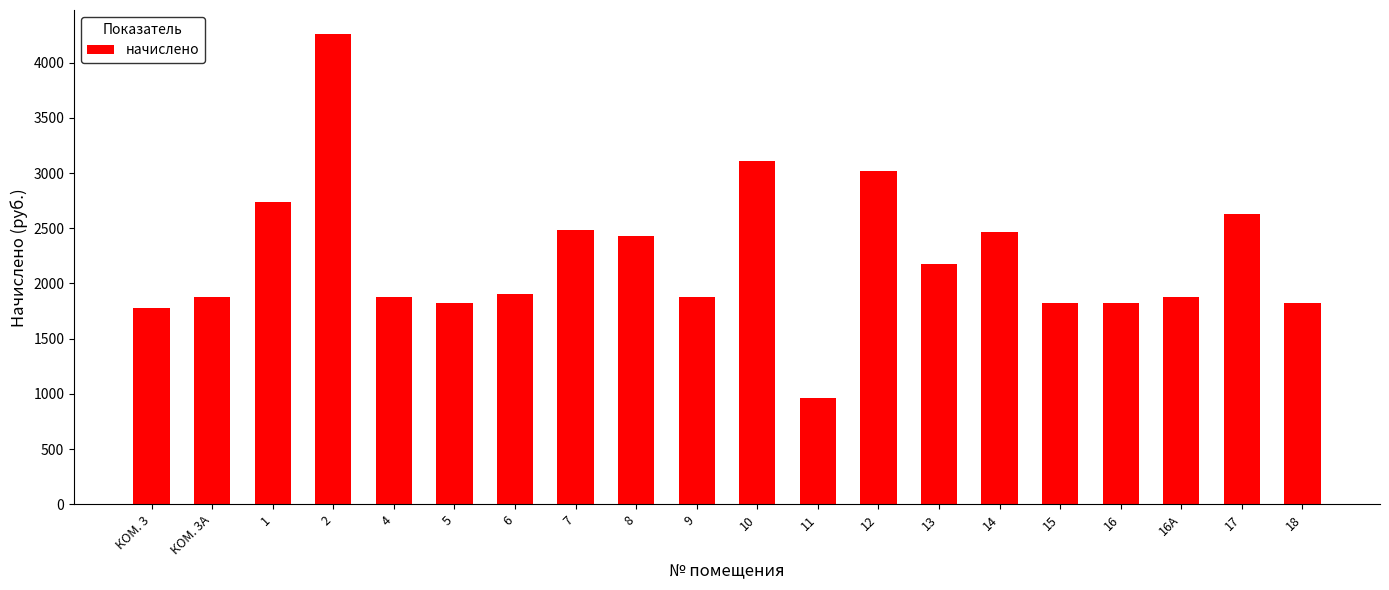

How many categories are shown in the chart?

20